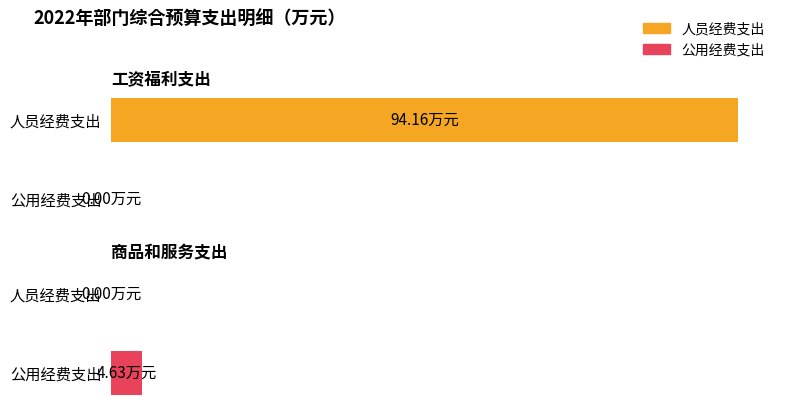

True or false: 人员经费支出 has a value of 0.0 at 商品和服务支出.

True